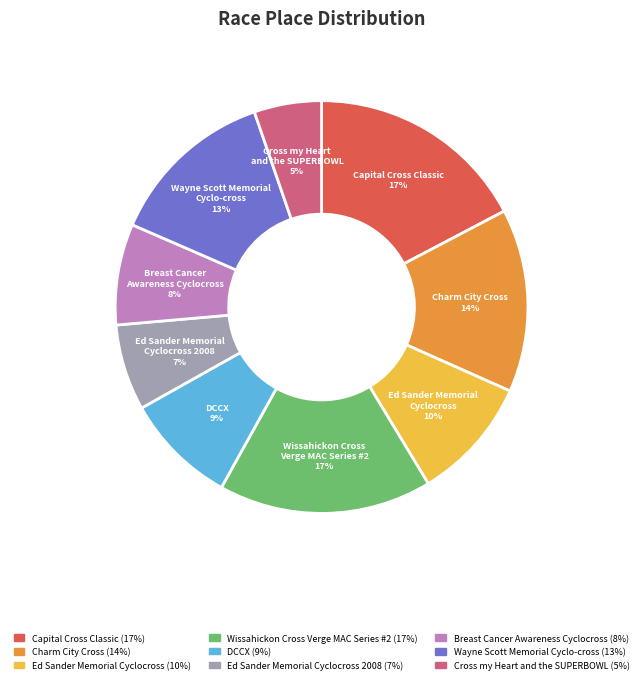

How many segments does this pie chart have?

9